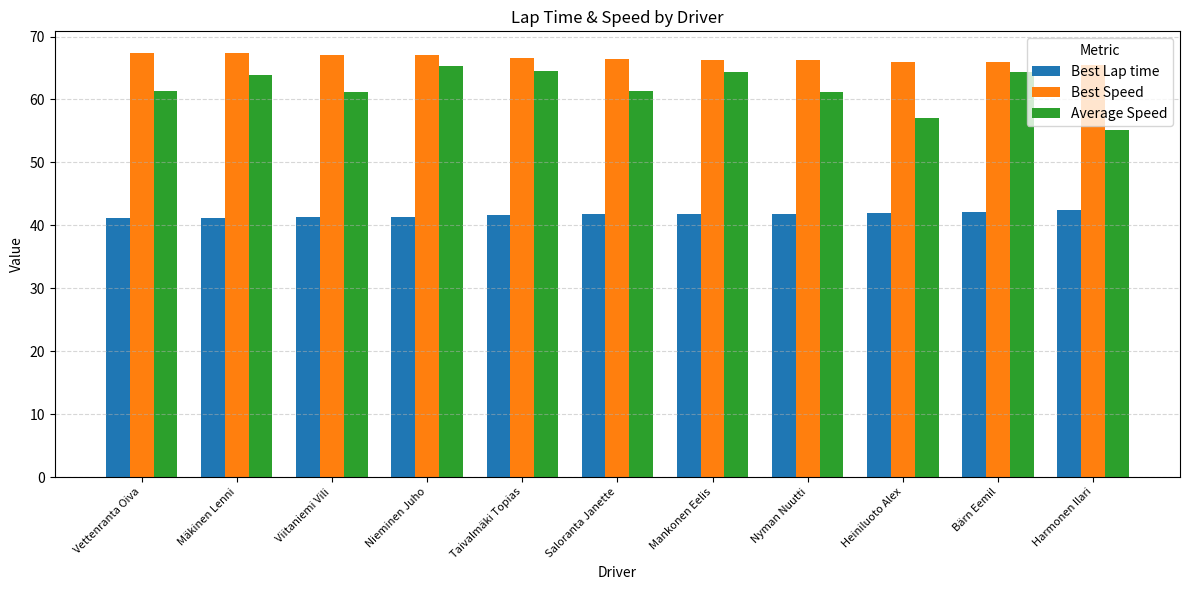

The Best Lap time series shows 41.8 at Saloranta Janette. True or false?

True